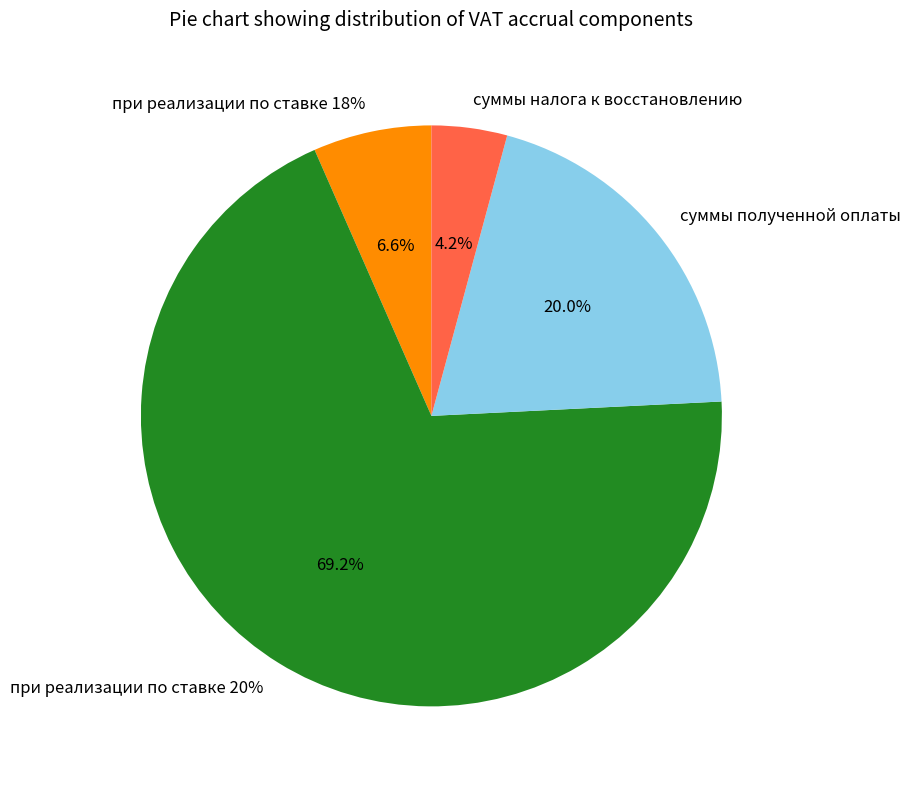

Is the sum of суммы полученной оплаты and при реализации по ставке 20% greater than half?

Yes